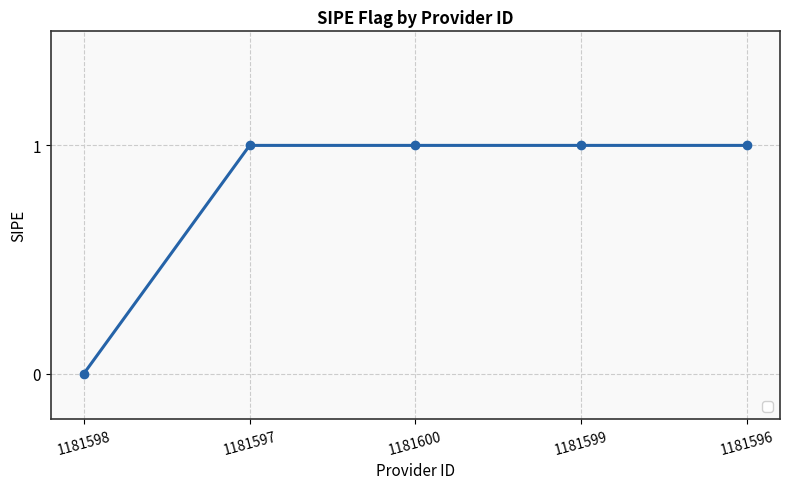

Where is the data nearest to the value 0?

1181598